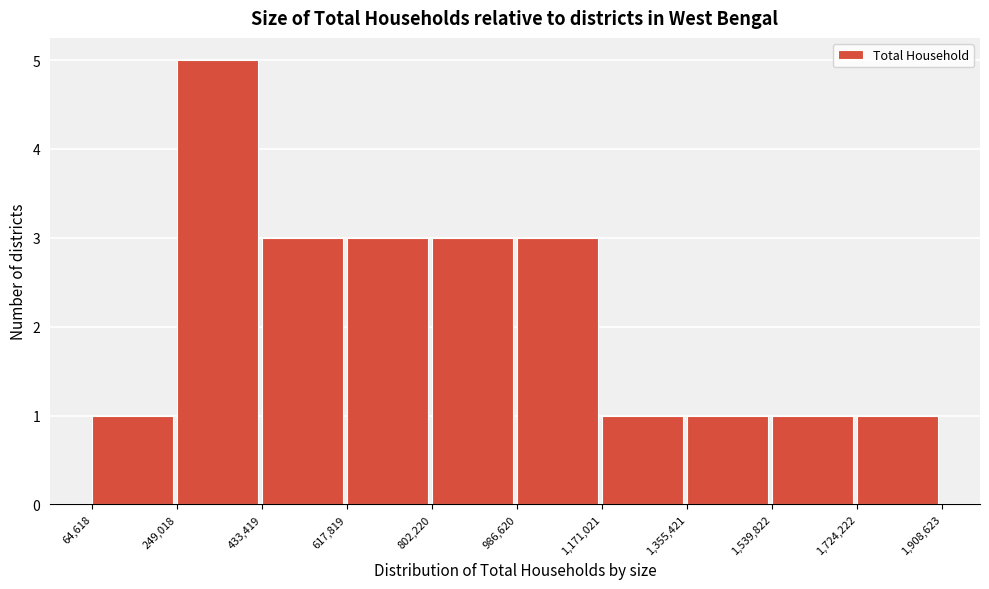

Reading left to right, list every bar in this chart as the range it spans on the x-axis followed by its height. The values are not printed on the chart, so give them approximately, as read against the axis.

64,618 to 249,018: 1
249,018 to 433,419: 5
433,419 to 617,819: 3
617,819 to 802,220: 3
802,220 to 986,620: 3
986,620 to 1,171,021: 3
1,171,021 to 1,355,421: 1
1,355,421 to 1,539,822: 1
1,539,822 to 1,724,222: 1
1,724,222 to 1,908,623: 1